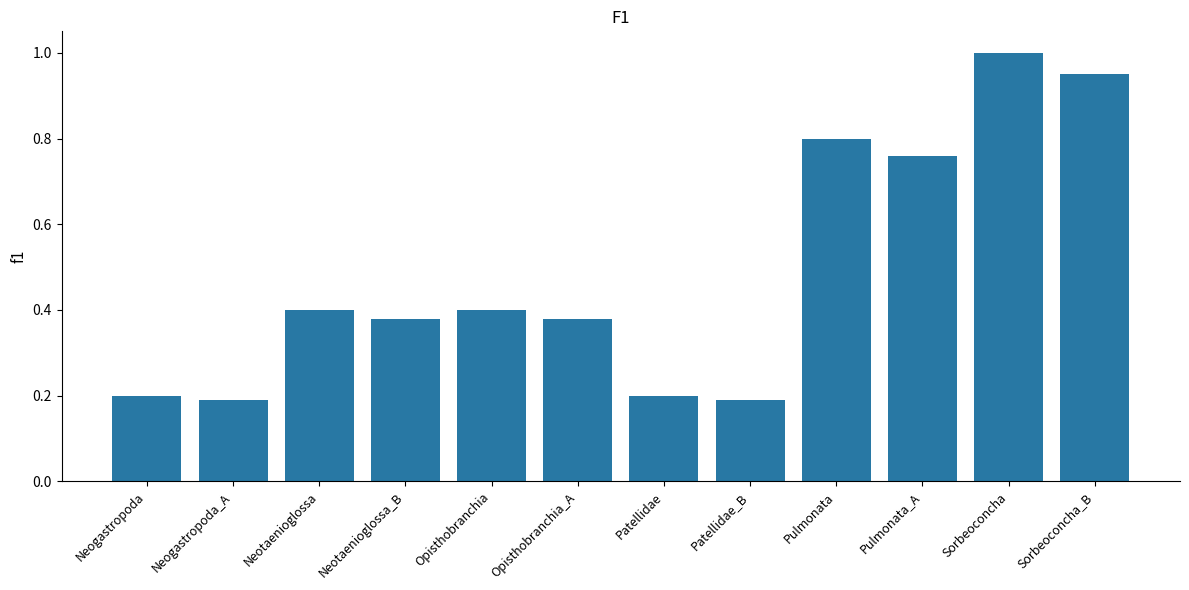

What is the approximate value at Sorbeoconcha?

1.0